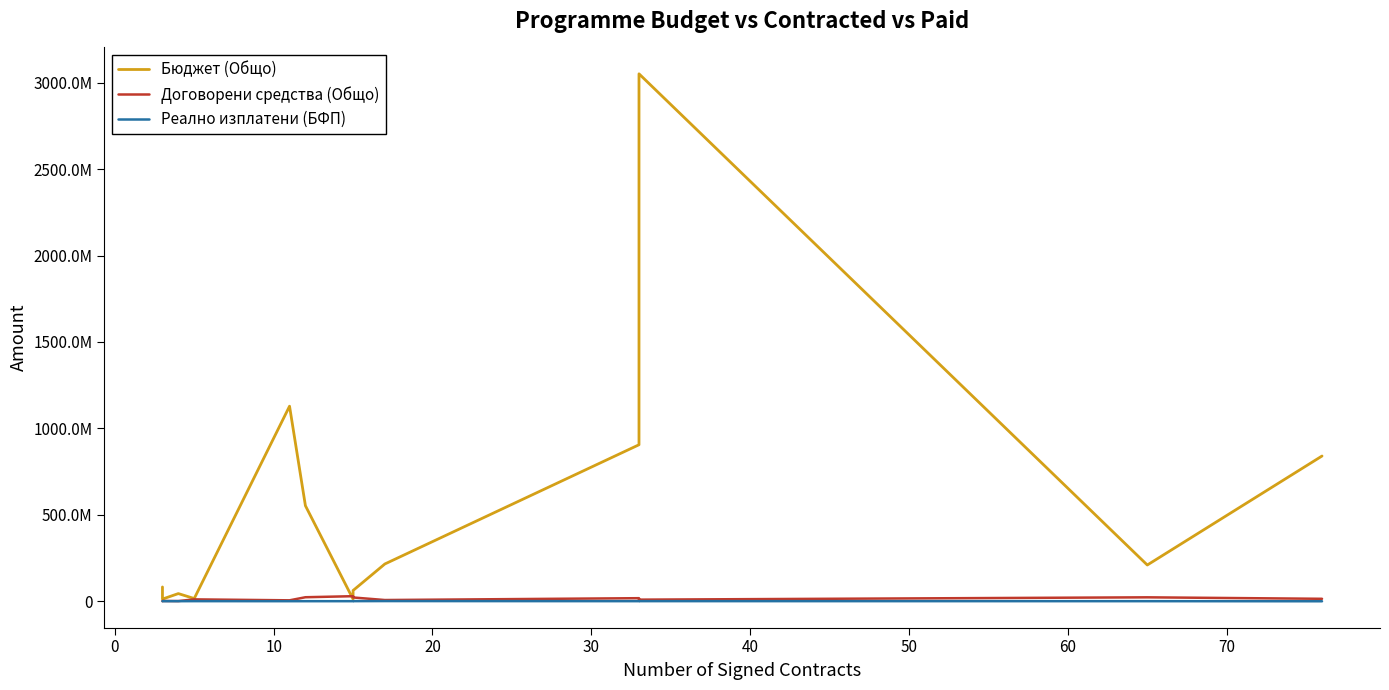

Which series has the widest spread of values?

Бюджет (Общо)